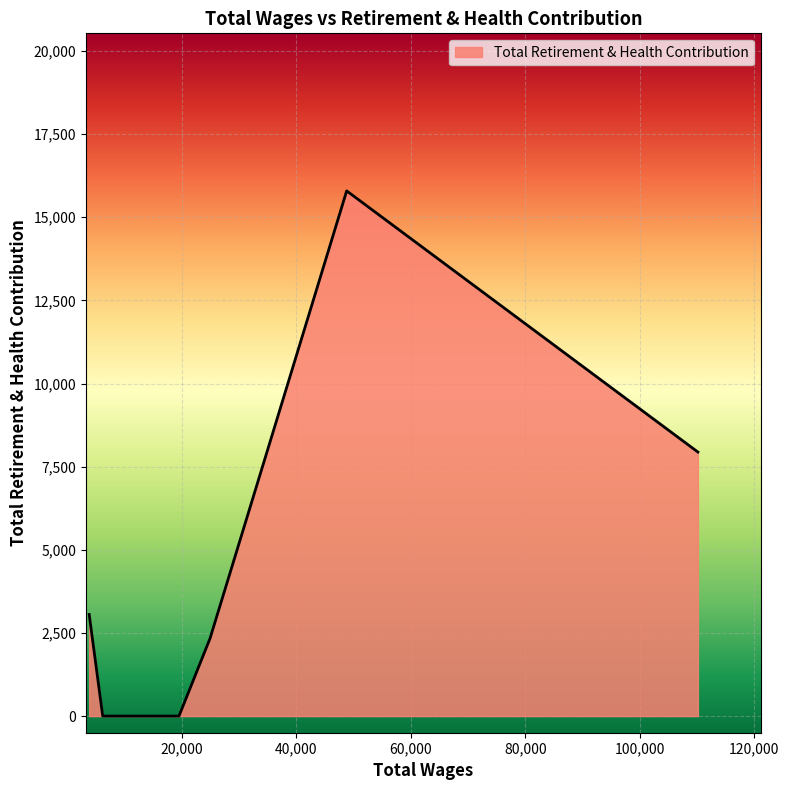

What is the difference between the maximum and minimum values?

15792